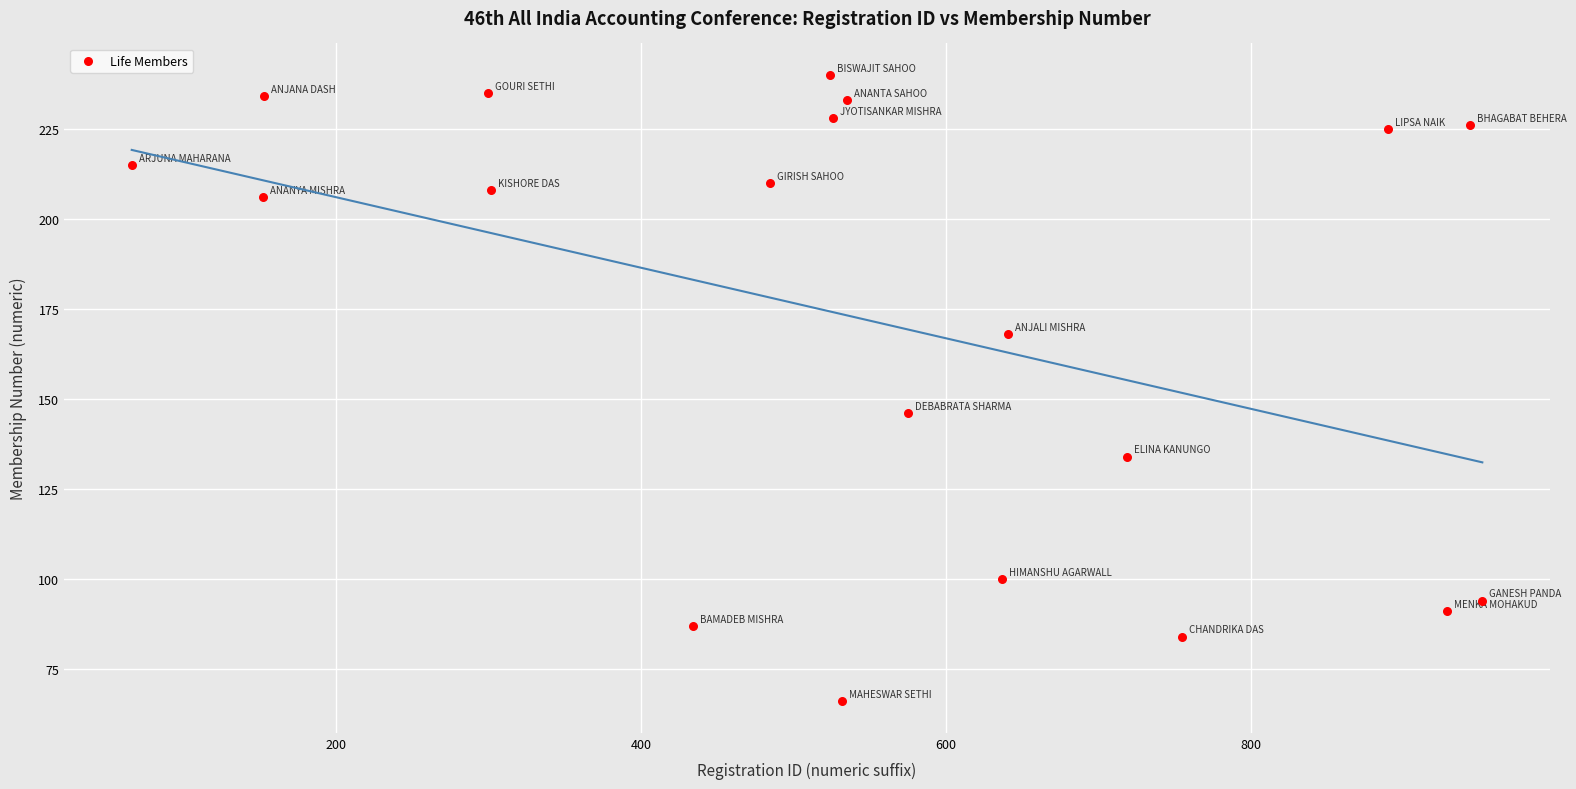

What is the range of X values (max minus min)?

886